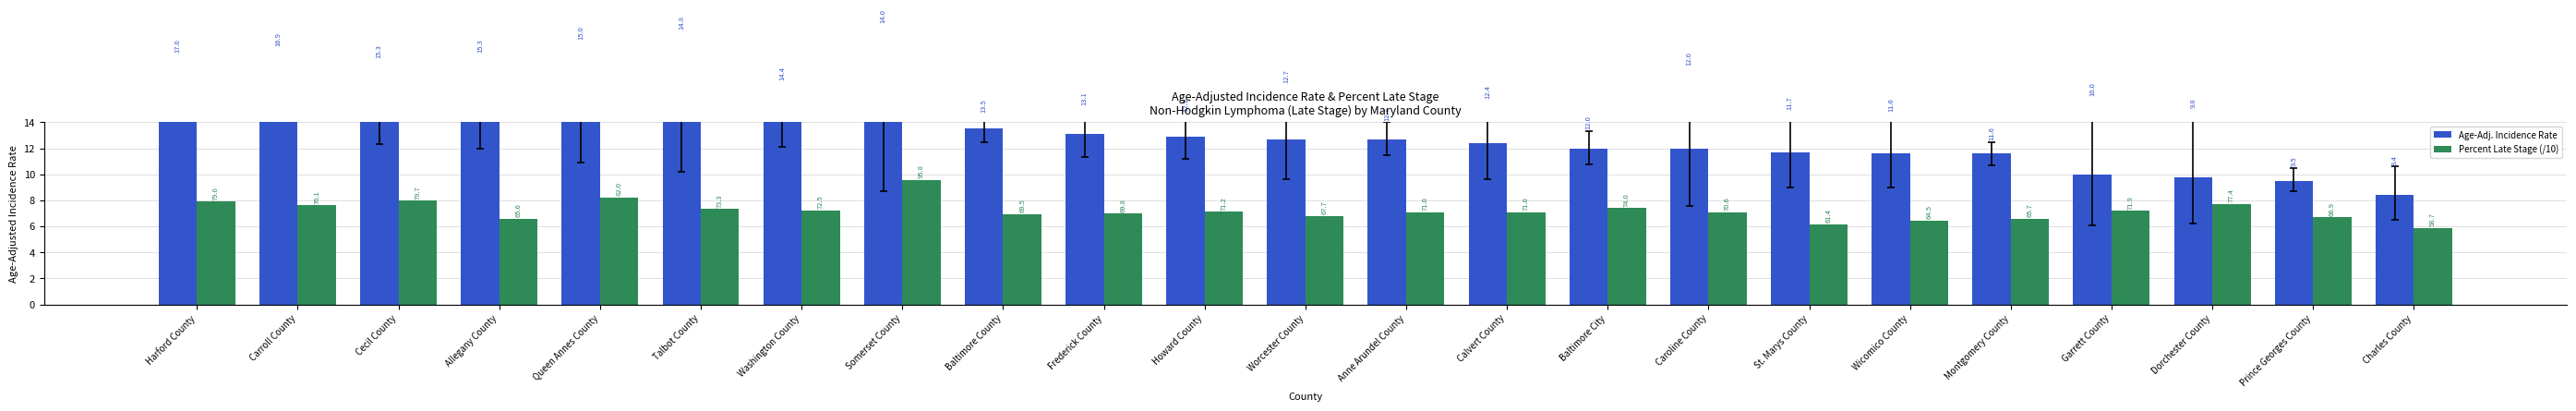

Does the chart contain any negative values?

No